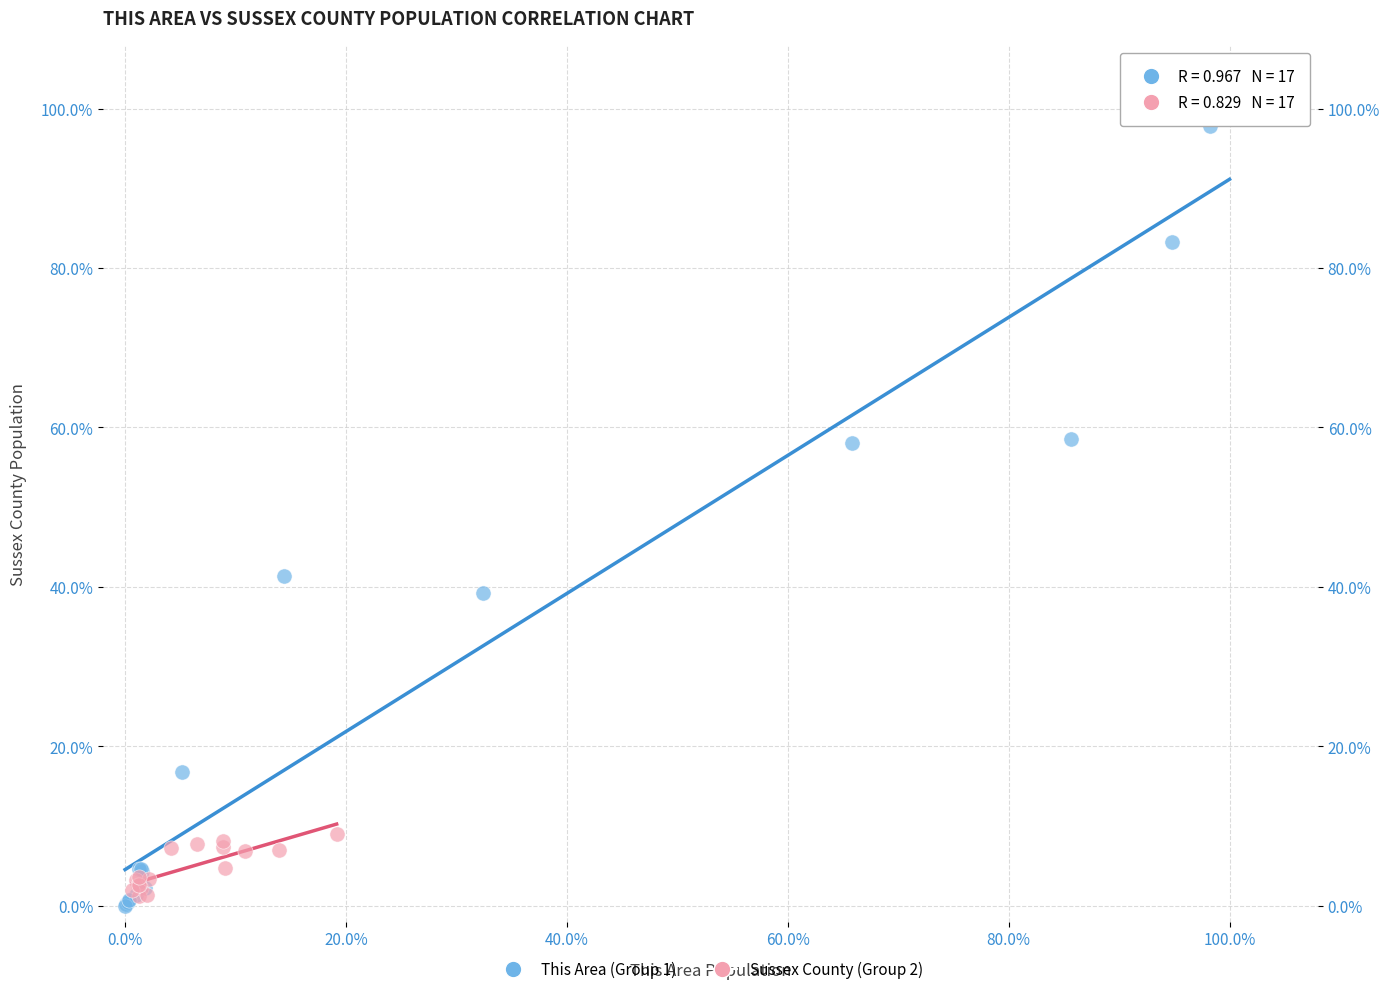

Which series contains the highest Y value?

This Area (Group 1)